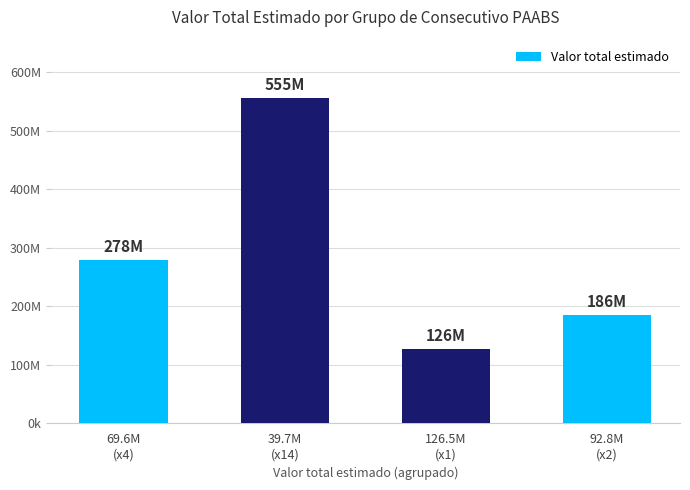

At which label is the value closest to 340835000?

69.6M
(x4)